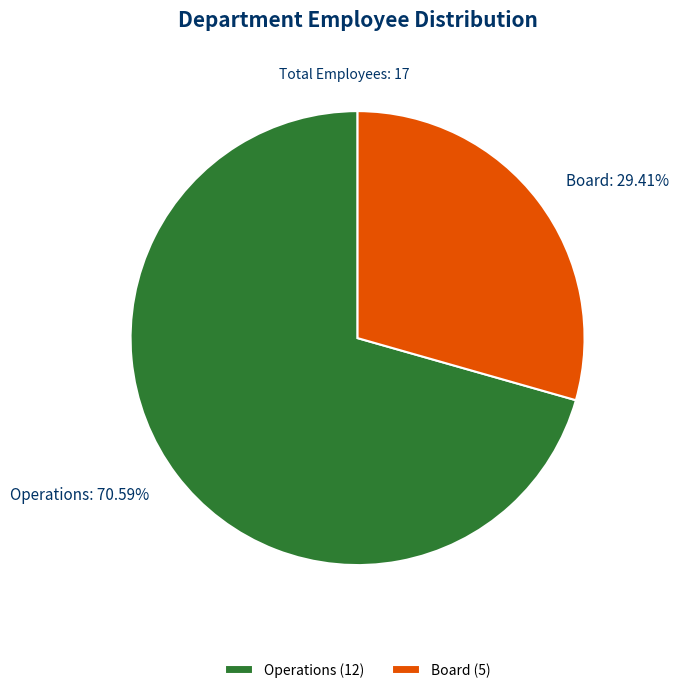

Rank the categories by value from highest to lowest.

Operations, Board